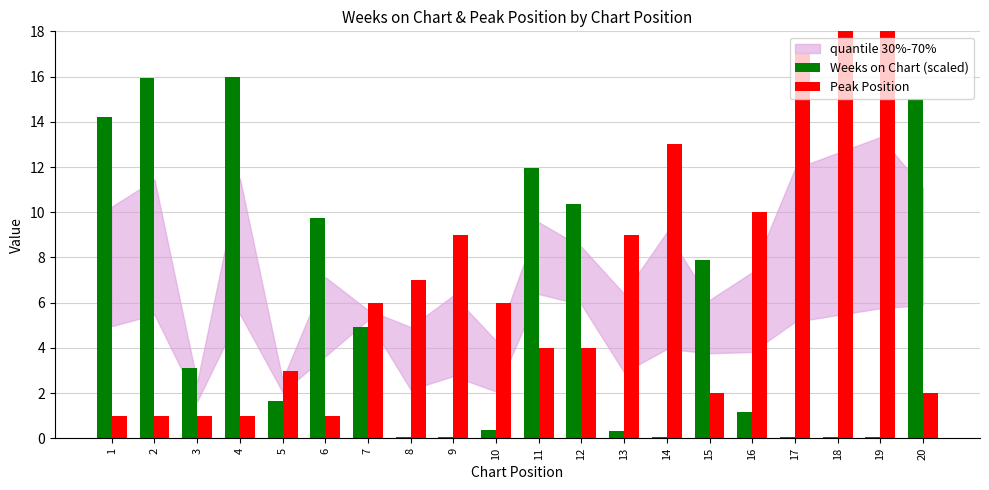

How many values in the Peak Position series exceed 6?

8